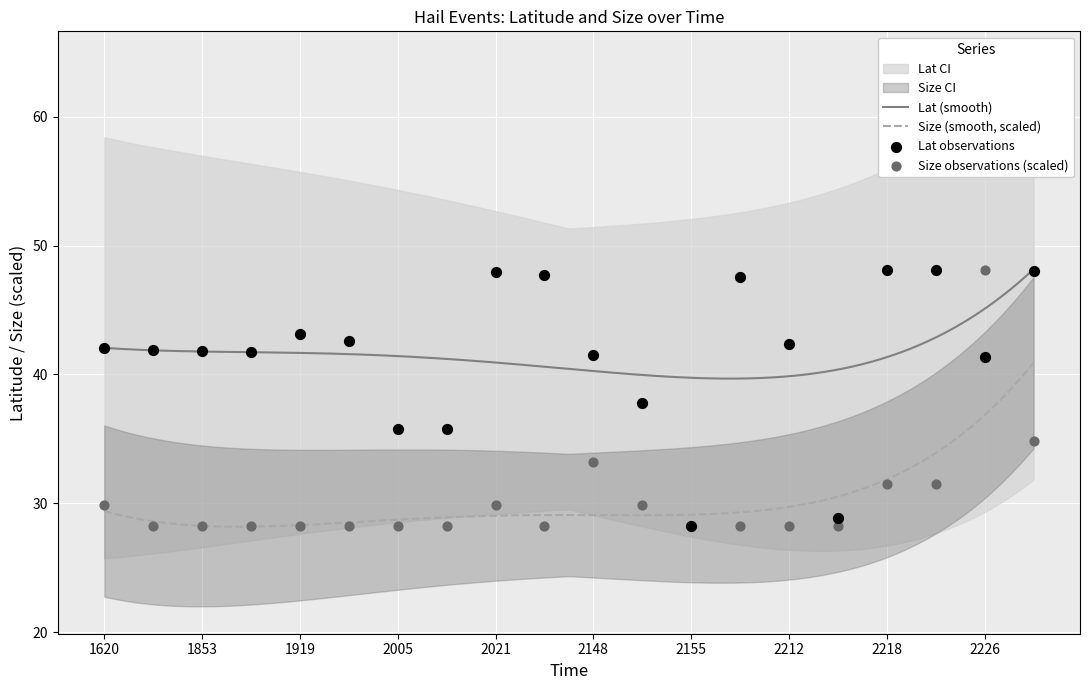

At how many categories does at least one series exceed 40?

15